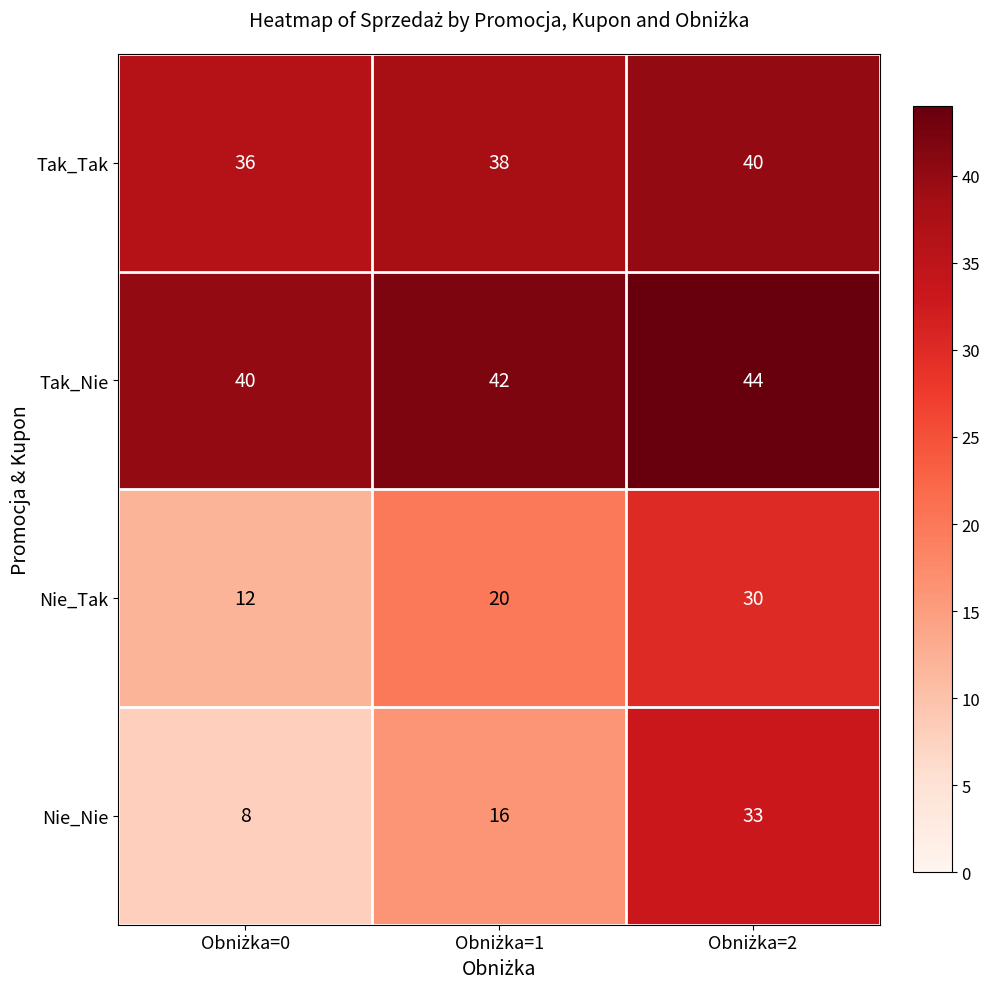

List the series in order of their peak value, highest first.

Tak_Nie, Tak_Tak, Nie_Nie, Nie_Tak